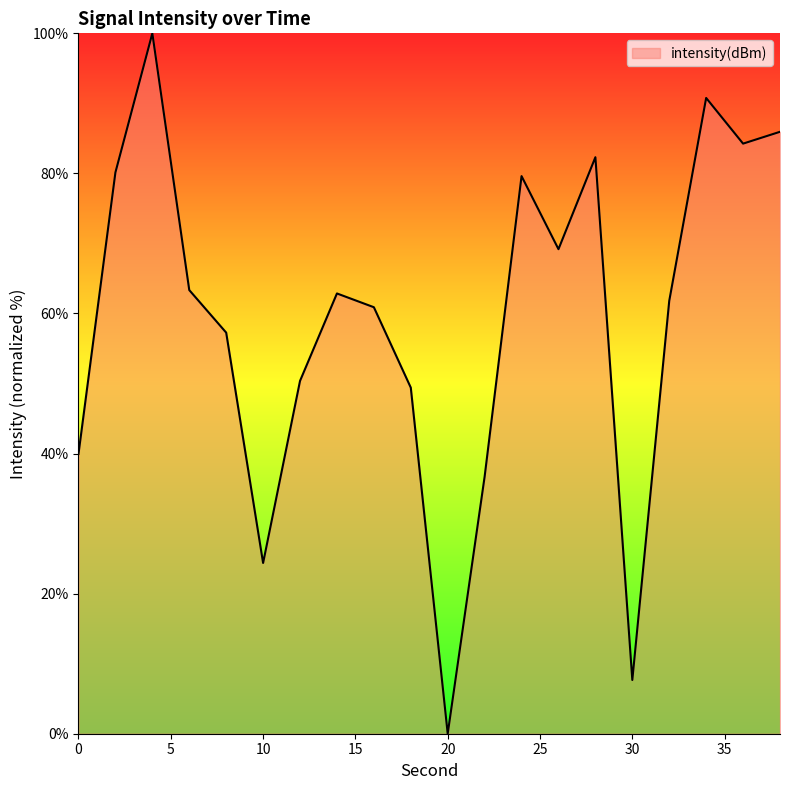

What is the maximum value shown in the chart?

100.0